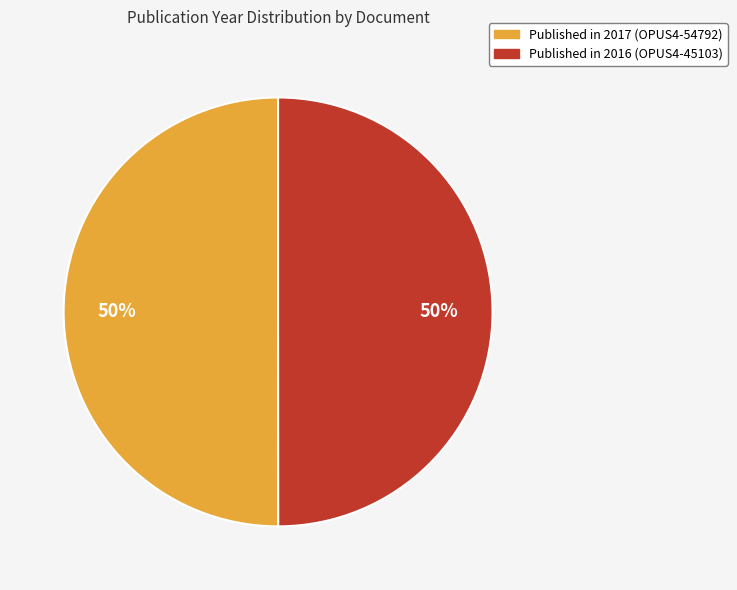

Count the number of slices in the pie.

2